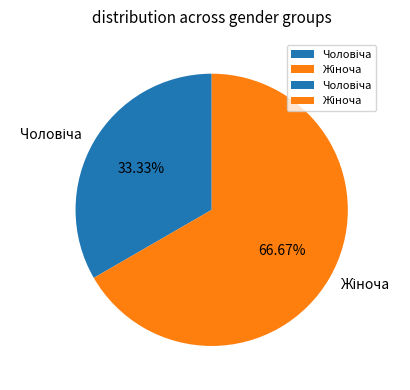

How many slices are in this pie chart?

2